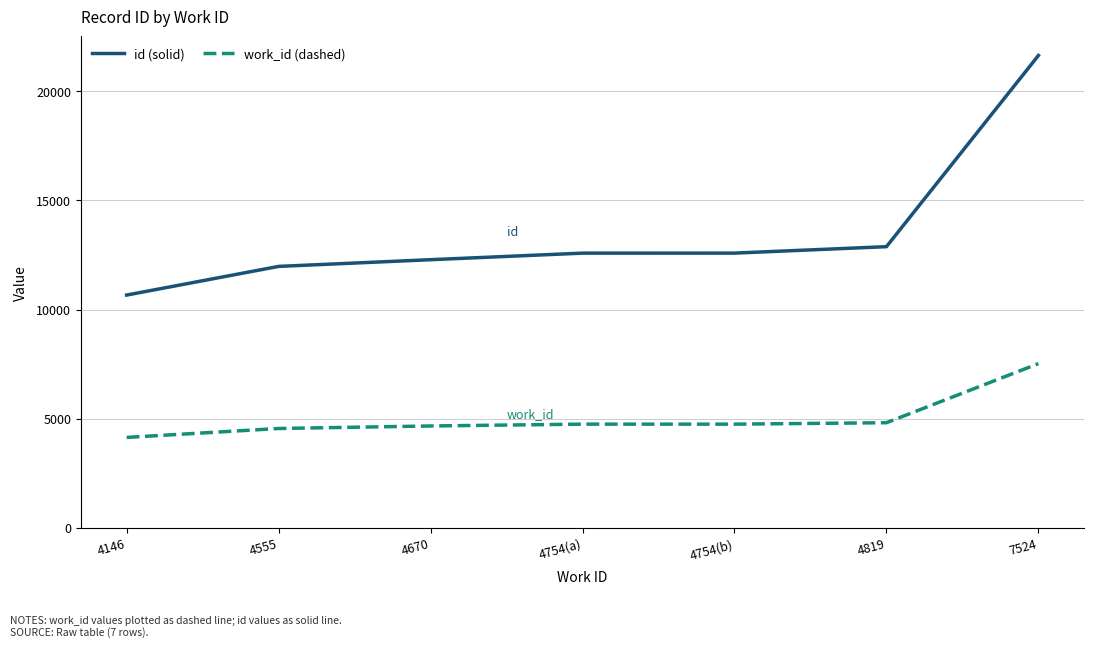

What is the maximum value shown in the chart?

21628